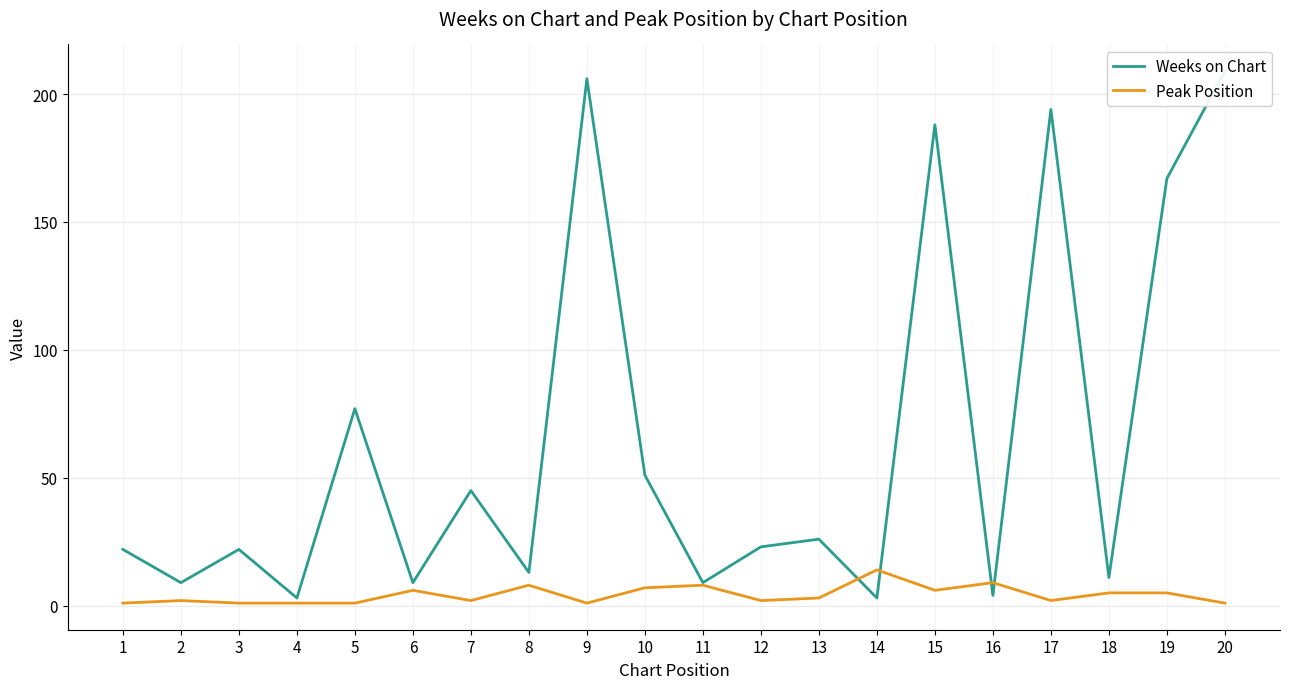

True or false: Weeks on Chart and Peak Position cross at least once.

True